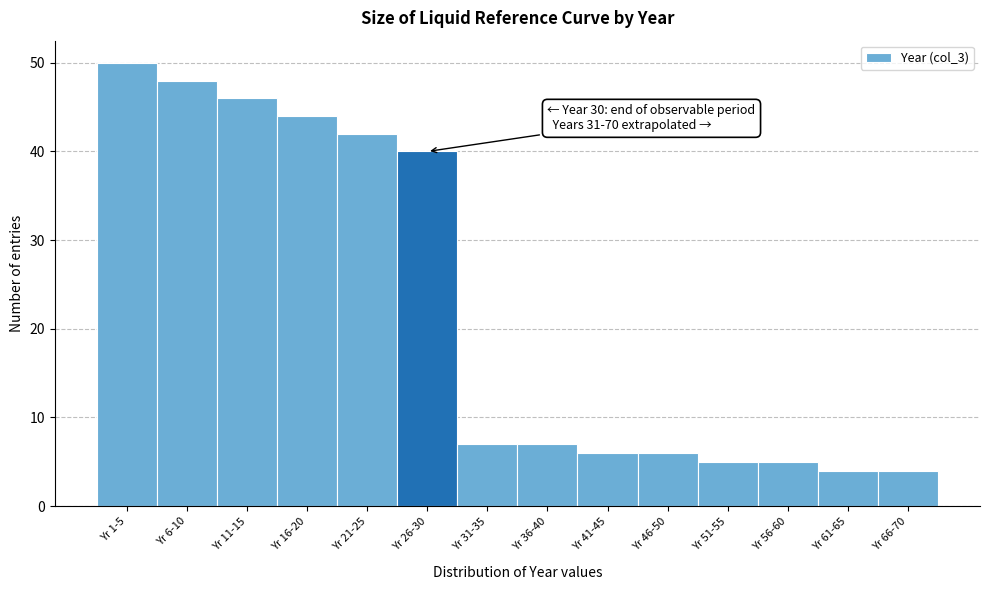

Reading right to left, transcribe all the data shown in this chart.

4	4	5	5	6	6	7	7	40	42	44	46	48	50